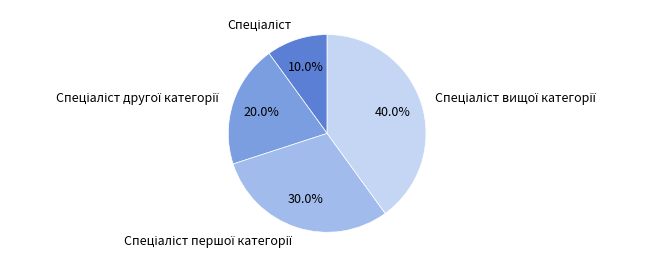

Is there any slice that represents more than half of the pie?

No